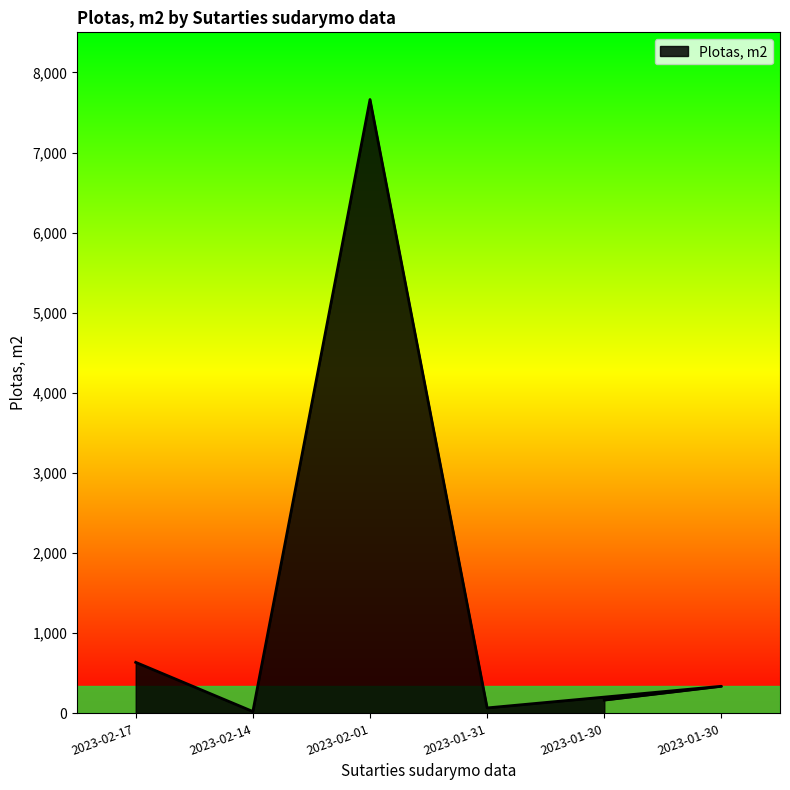

What value does the data have at 2023-01-31?

67.9